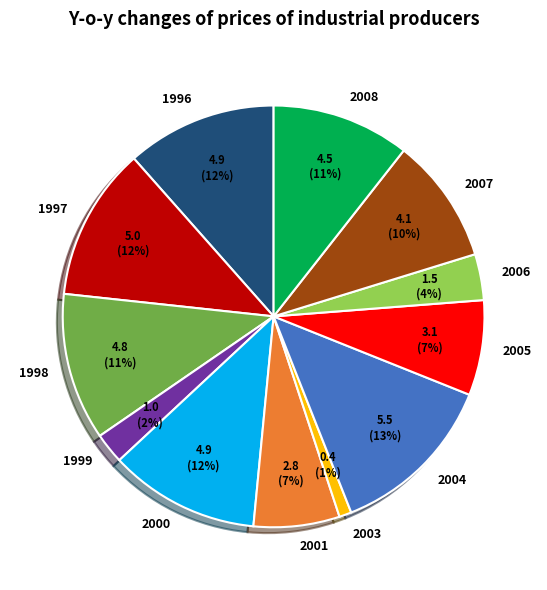

The 2004 slice represents 7% of the pie. True or false?

False